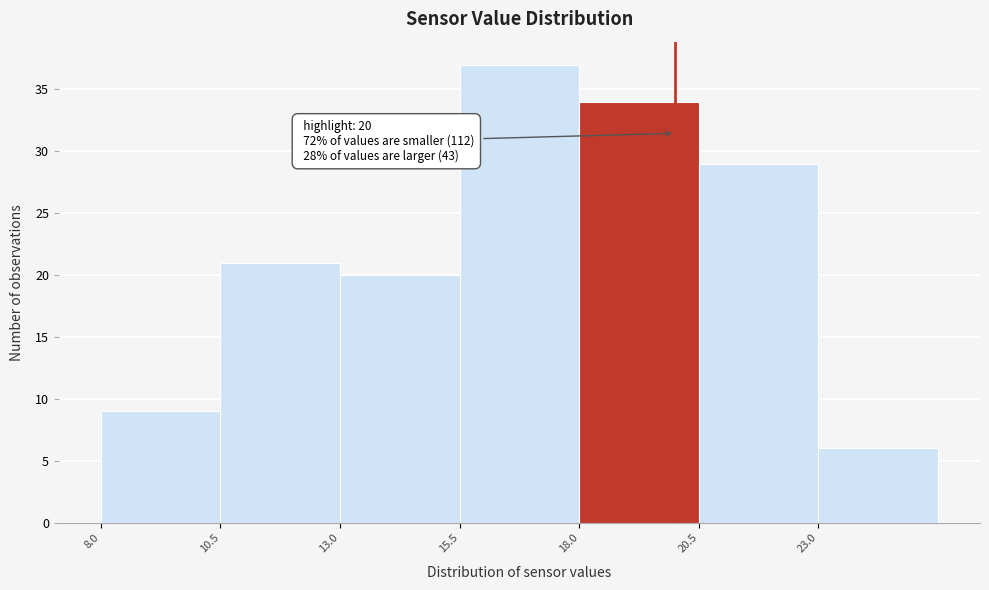

Over which range of the x-axis is the bar tallest?

15.5 to 18.0